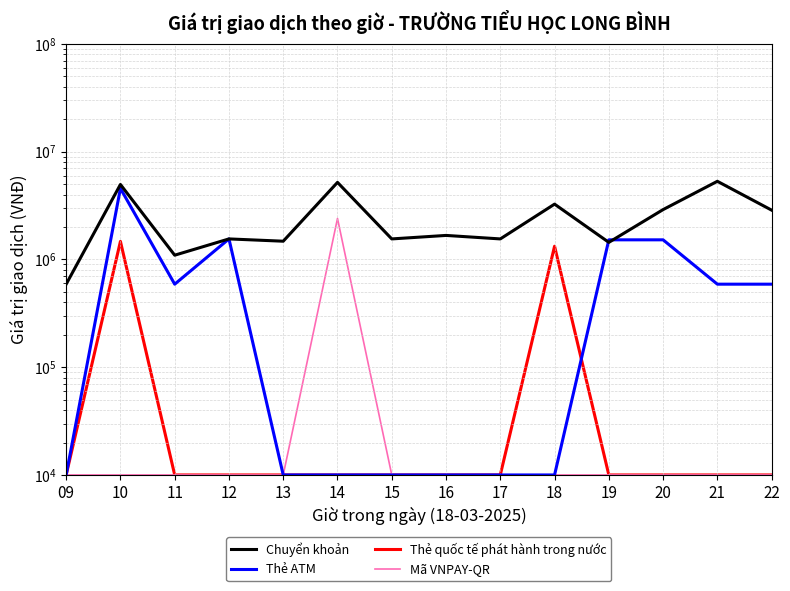

How many data points does each series have?

14